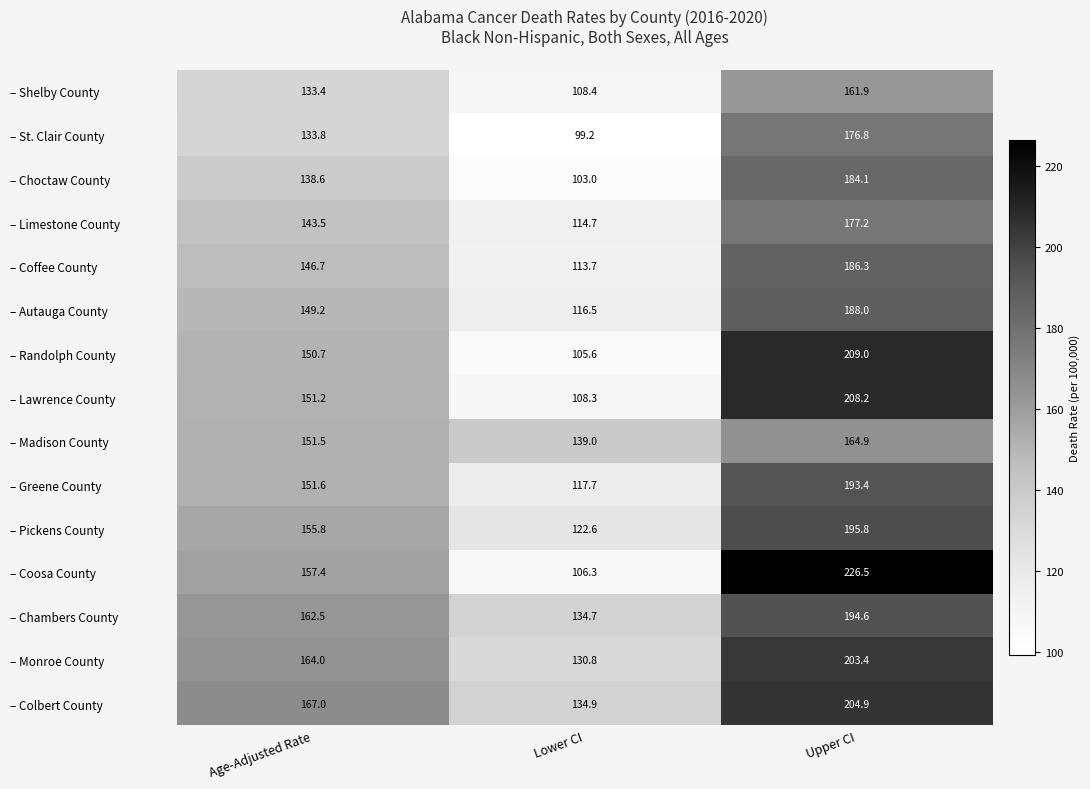

What is the total value across all series at Upper CI?

2875.0